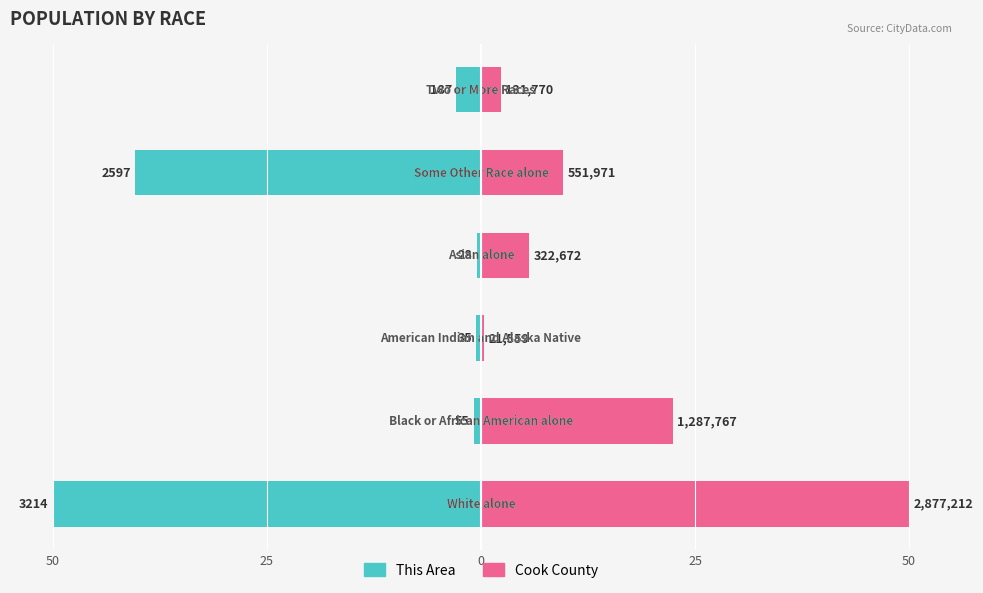

Rank the series at 50 from highest to lowest value.

Cook County, This Area